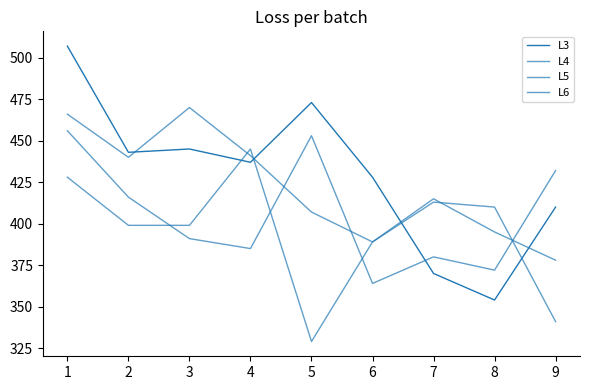

How many lines are shown in the chart?

4